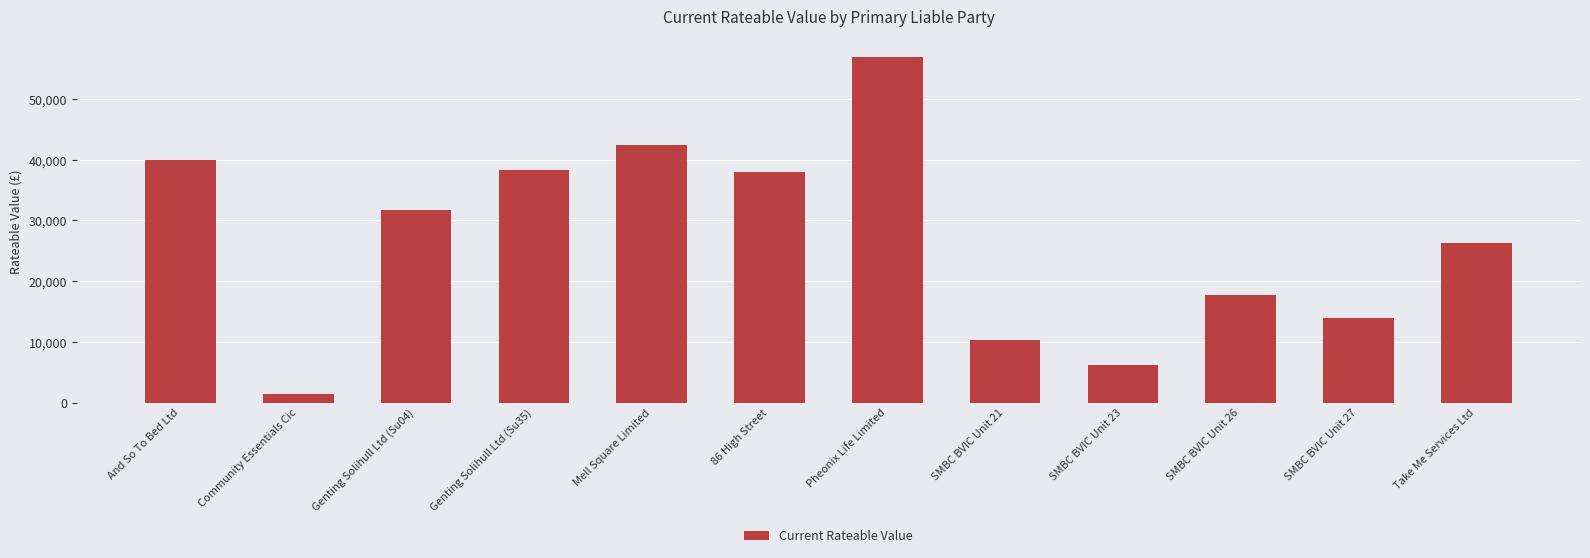

The chart shows a value of 6200 at SMBC BVIC Unit 23. True or false?

True